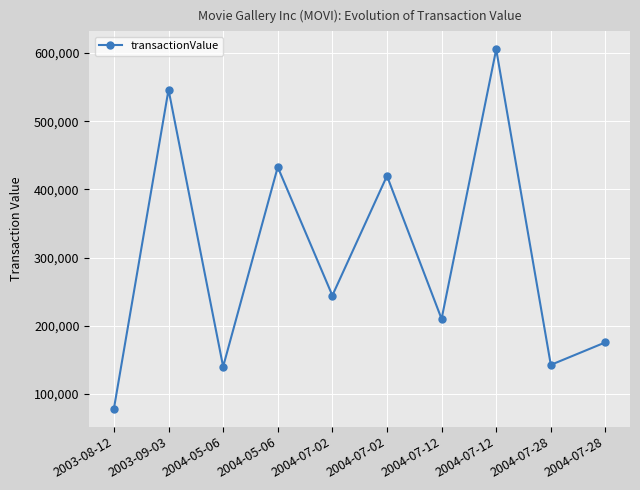

What is the average value?

299551